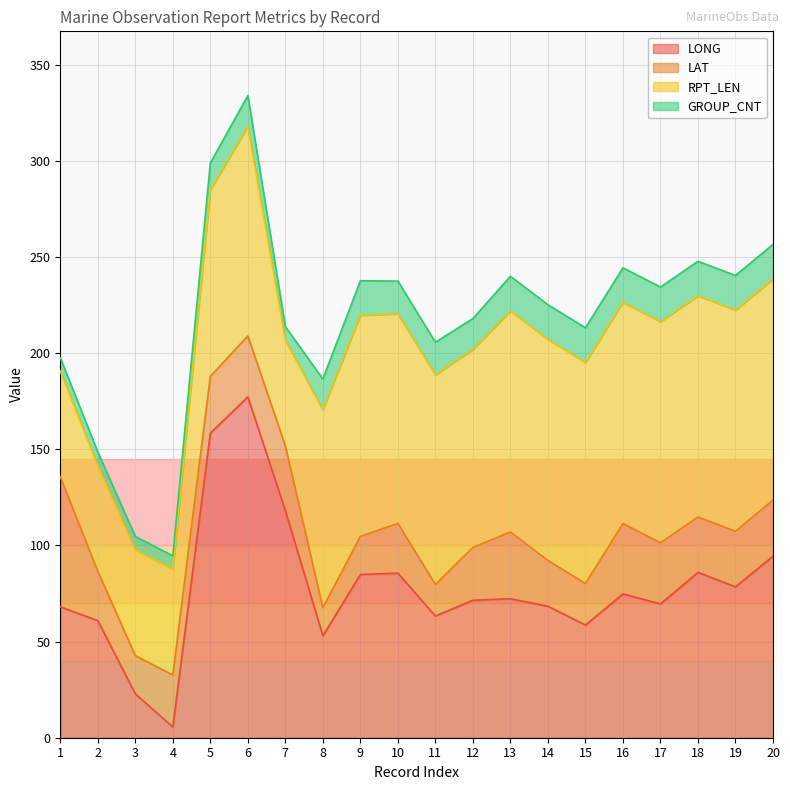

Which series has the largest total across all categories?

RPT_LEN